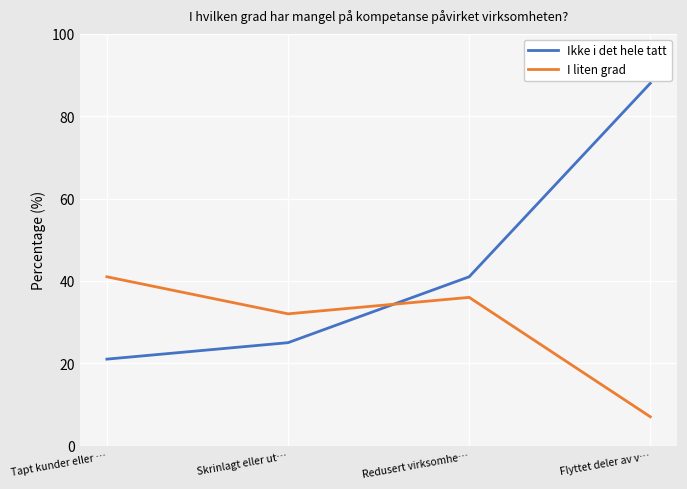

What is the average value of the Ikke i det hele tatt series?

44